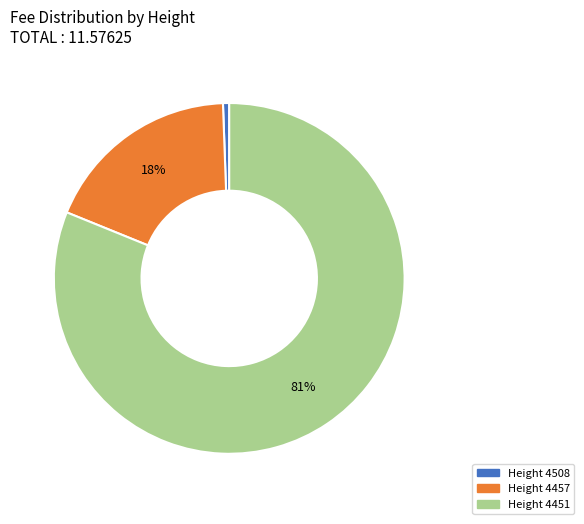

How many segments does this pie chart have?

3